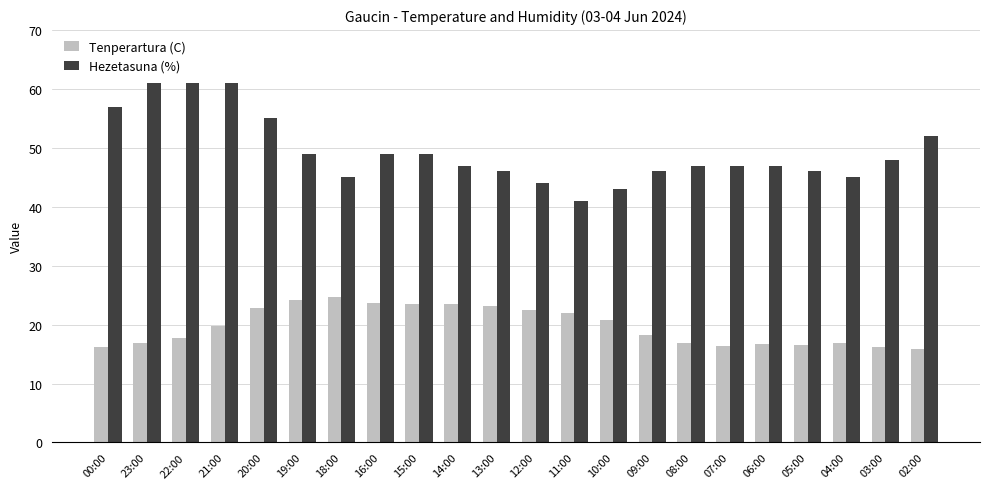

What is the lowest value of the Hezetasuna (%) series?

41.0